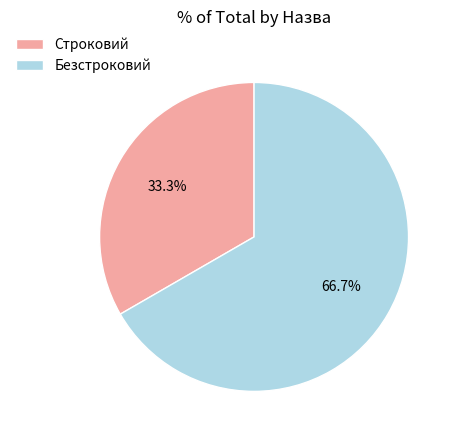

Is it true that Строковий is 28% of the pie?

False